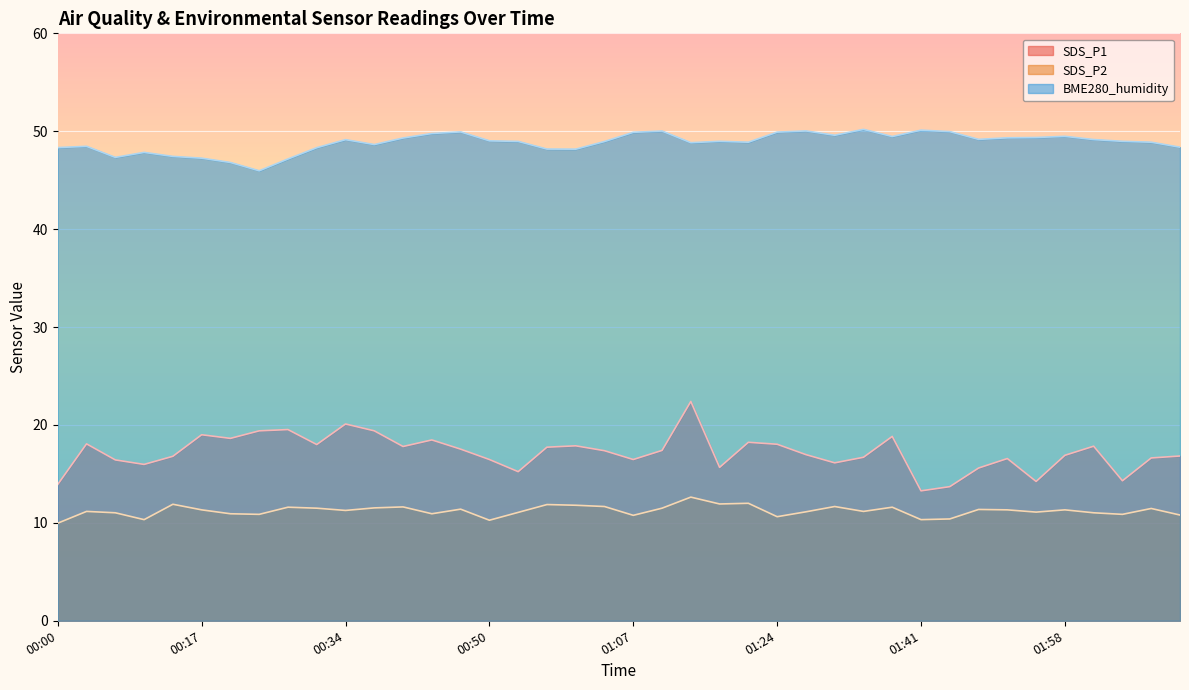

True or false: SDS_P2 has more than 0 points higher than both neighbors.

True